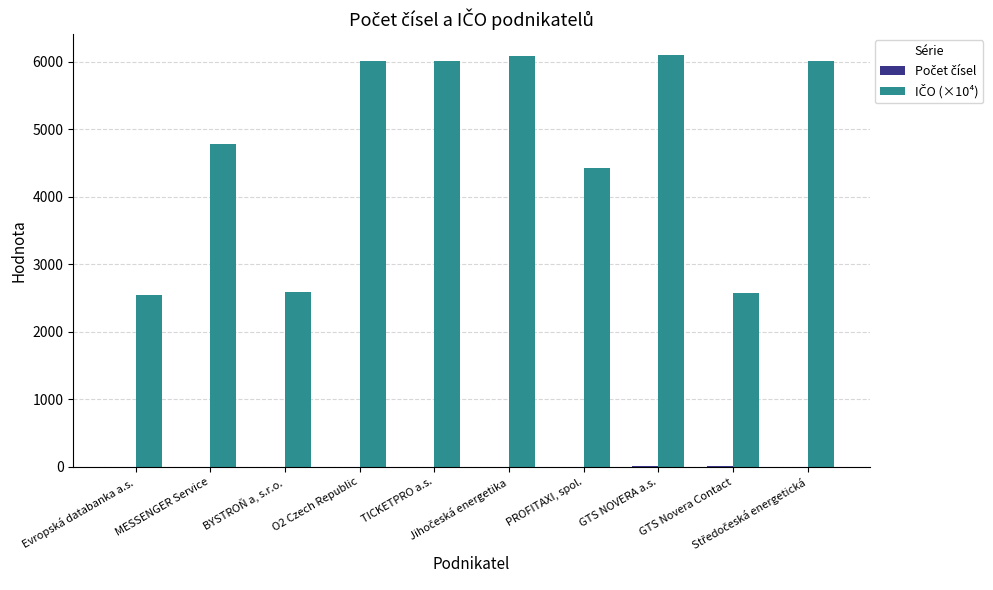

Are the bars horizontal?

No